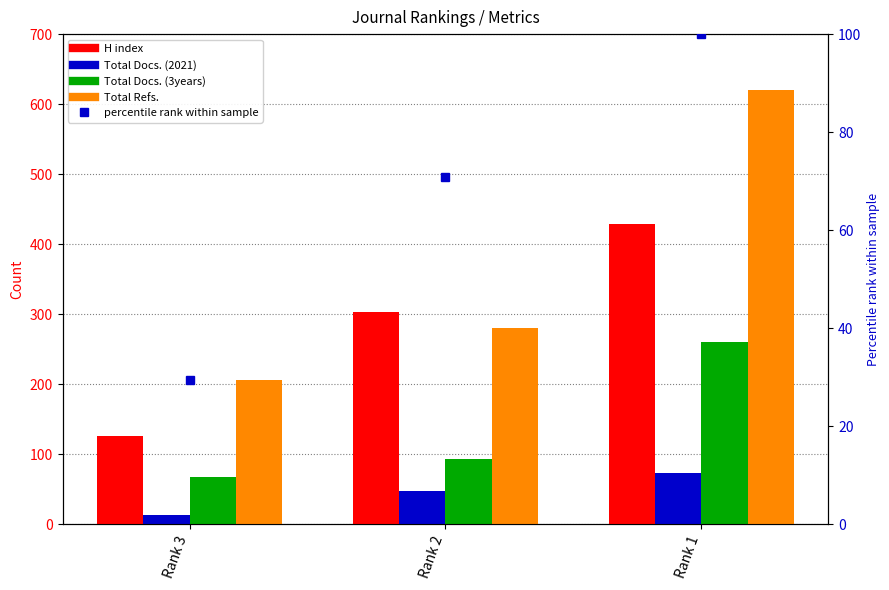

How many values in the Total Refs. series are below 281?

1